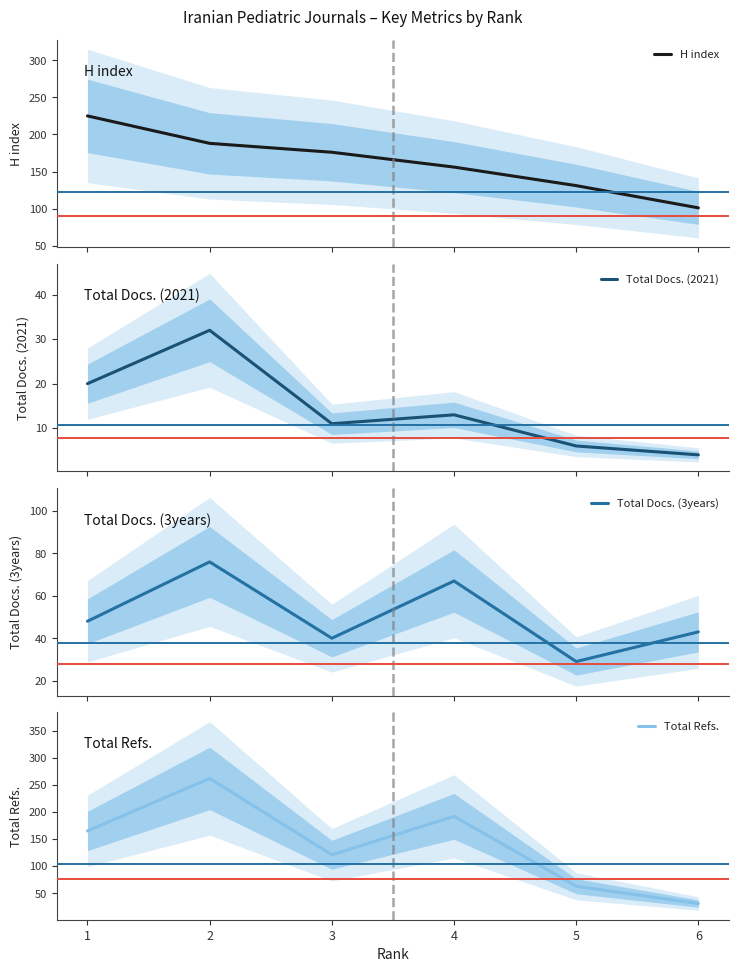

At which label does Total Refs. reach its minimum?

6